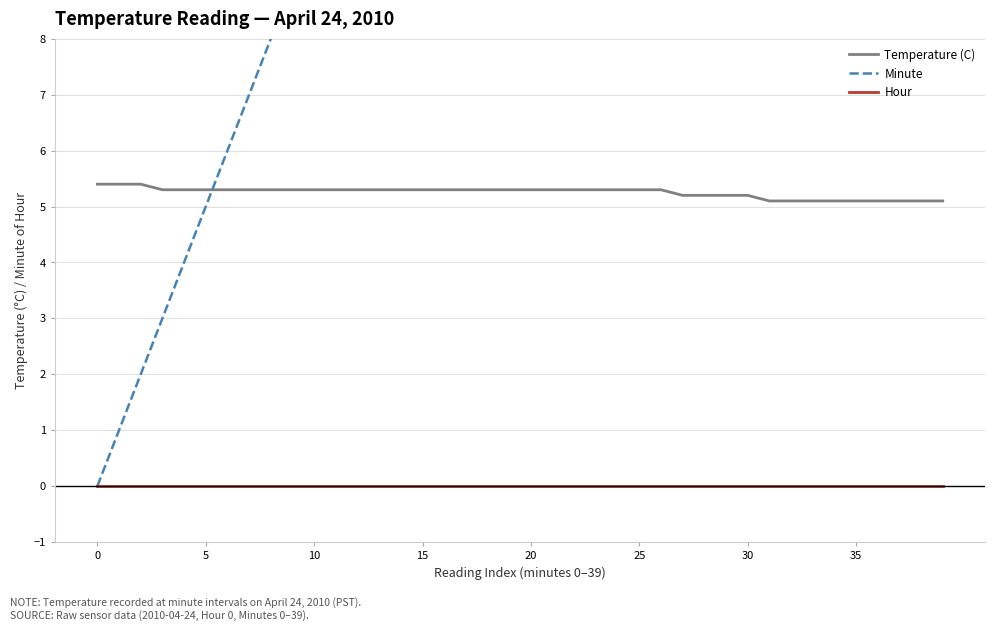

Between 18 and 32, which is larger?

18